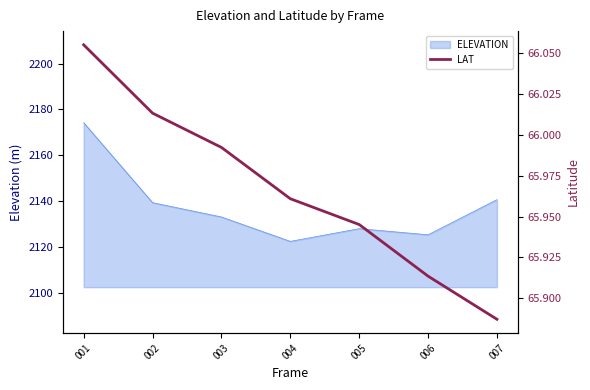

Which category has the lowest value in the ELEVATION series?

004